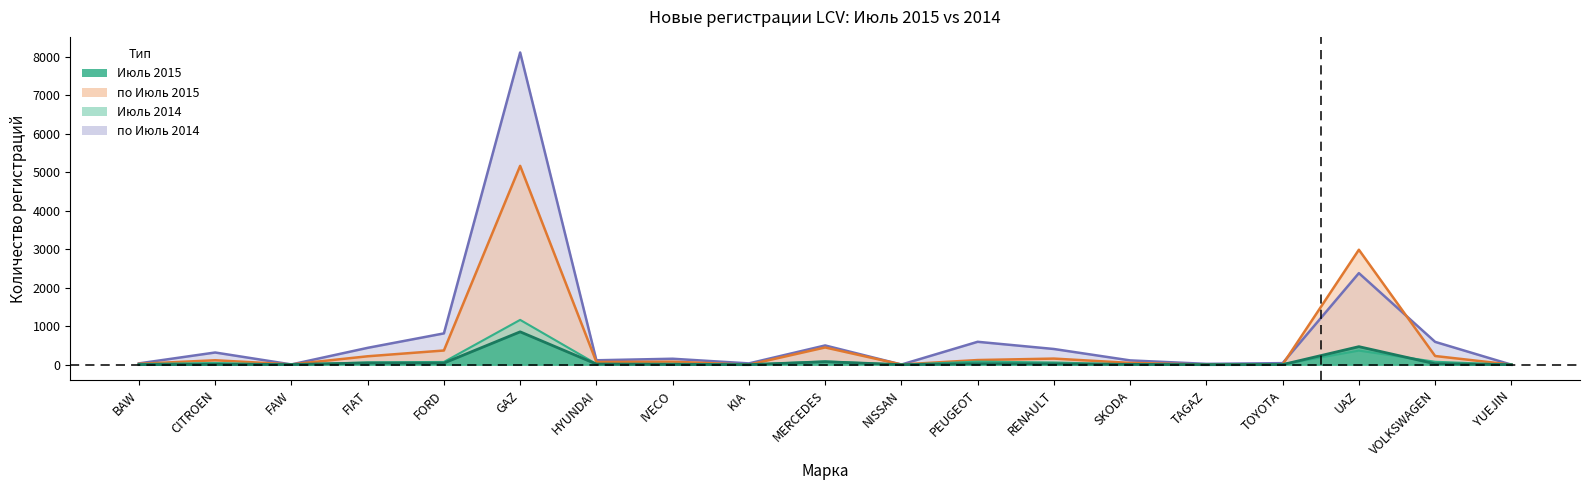

Reading right to left, transcribe all the data shown in this chart.

Июль 2015: YUEJIN=0	VOLKSWAGEN=23	UAZ=468	TOYOTA=2	TAGAZ=0	SKODA=8	RENAULT=20	PEUGEOT=24	NISSAN=0	MERCEDES=77	KIA=0	IVECO=7	HYUNDAI=15	GAZ=853	FORD=42	FIAT=44	FAW=4	CITROEN=7	BAW=1
Июль 2014: YUEJIN=0	VOLKSWAGEN=76	UAZ=365	TOYOTA=11	TAGAZ=3	SKODA=7	RENAULT=58	PEUGEOT=79	NISSAN=0	MERCEDES=83	KIA=4	IVECO=23	HYUNDAI=19	GAZ=1163	FORD=71	FIAT=60	FAW=0	CITROEN=45	BAW=15
по Июль 2015: YUEJIN=1	VOLKSWAGEN=225	UAZ=2984	TOYOTA=5	TAGAZ=3	SKODA=46	RENAULT=158	PEUGEOT=120	NISSAN=5	MERCEDES=447	KIA=0	IVECO=78	HYUNDAI=70	GAZ=5162	FORD=368	FIAT=218	FAW=7	CITROEN=115	BAW=22
по Июль 2014: YUEJIN=0	VOLKSWAGEN=592	UAZ=2377	TOYOTA=40	TAGAZ=21	SKODA=111	RENAULT=407	PEUGEOT=594	NISSAN=3	MERCEDES=499	KIA=33	IVECO=154	HYUNDAI=114	GAZ=8105	FORD=812	FIAT=437	FAW=6	CITROEN=316	BAW=33